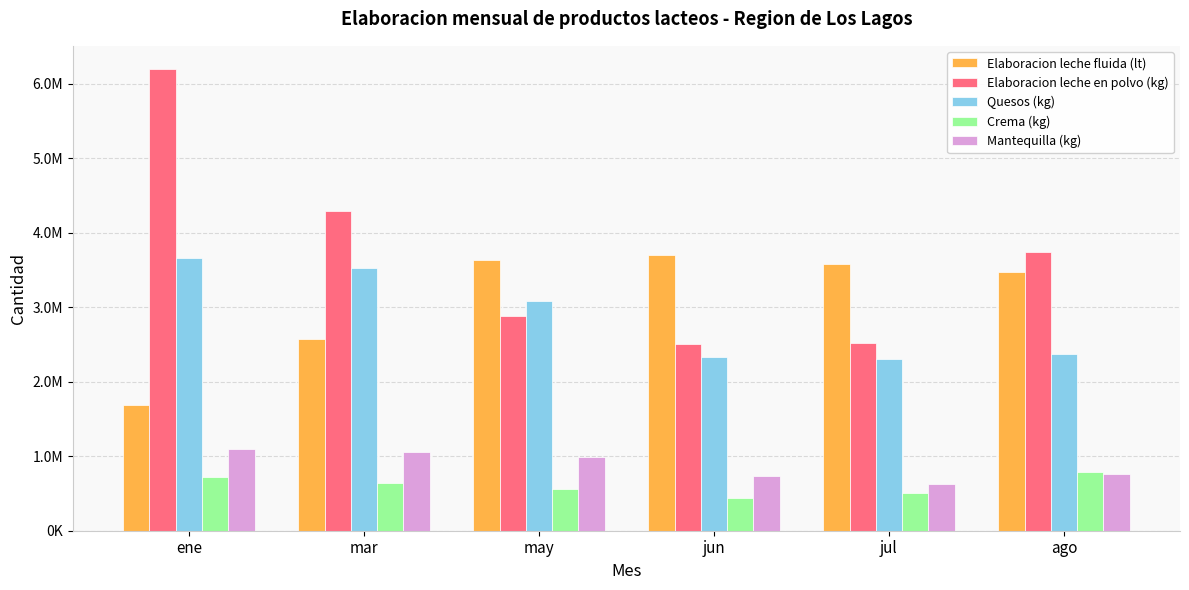

Which series has the largest total across all categories?

Elaboracion leche en polvo (kg)